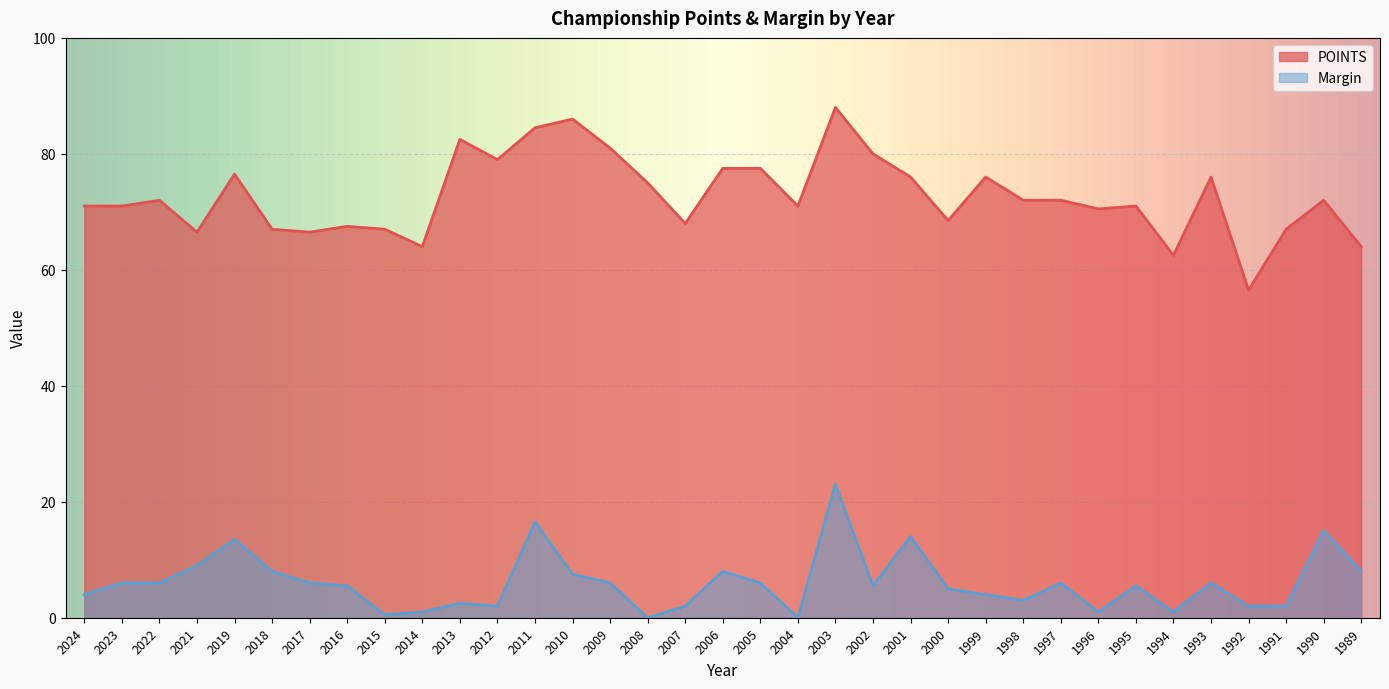

True or false: POINTS and Margin intersect in this chart.

False